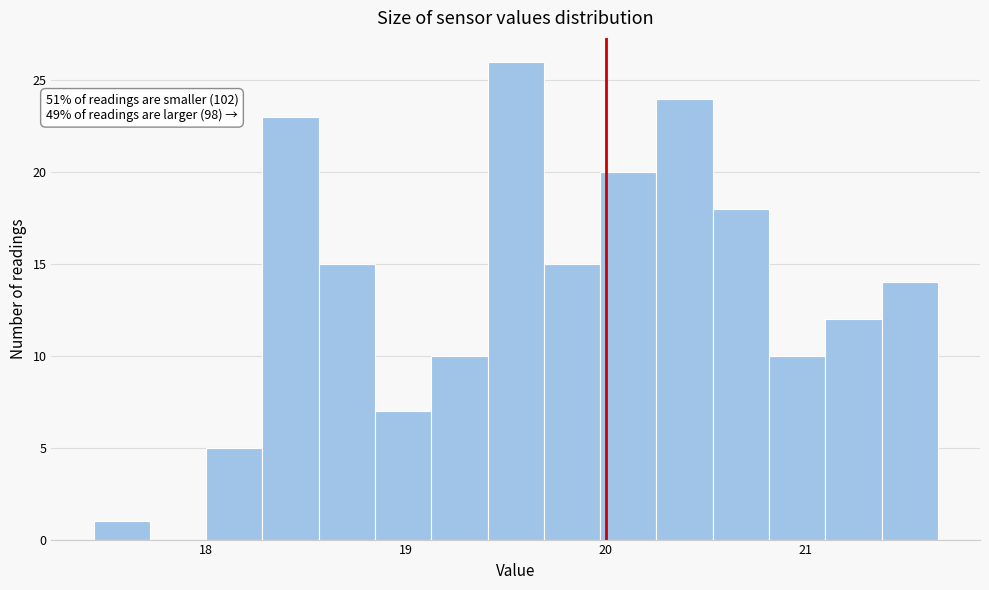

Around what value on the x-axis is the tallest bar? Give the approximate position of its centre, as read against the axis.

19.6